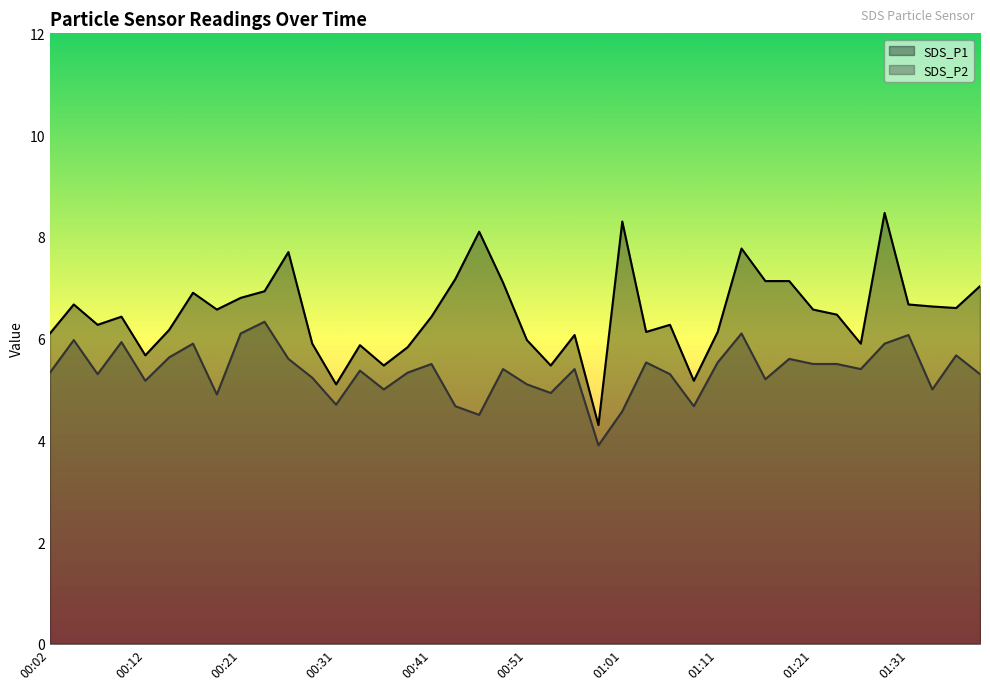

At how many categories does at least one series exceed 6?

29